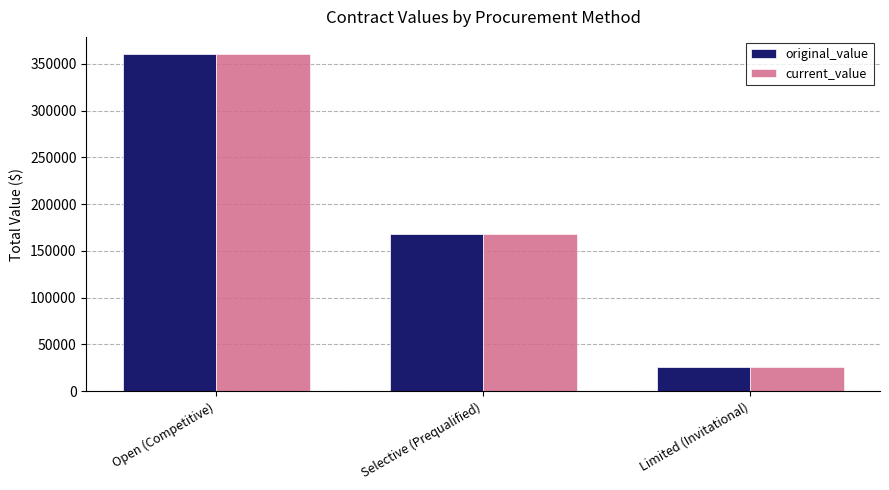

Reading left to right, what are all the values shown in this chart?

original_value: 360618.3	168302.9	25600.0
current_value: 360618.3	168302.9	25600.0